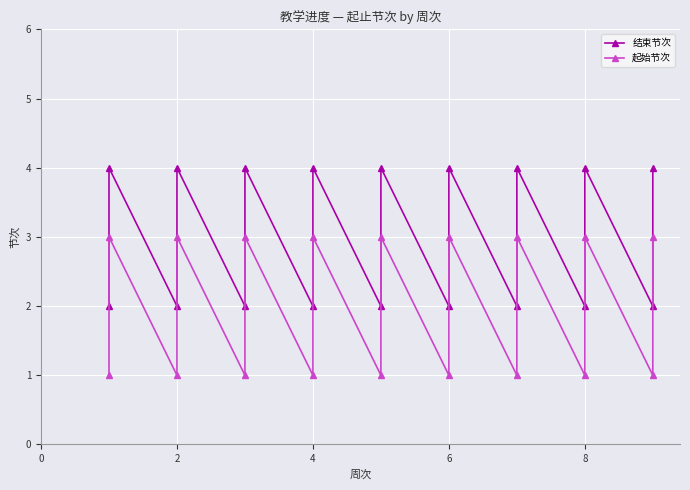

True or false: 结束节次 has more than 2 points higher than both neighbors.

True